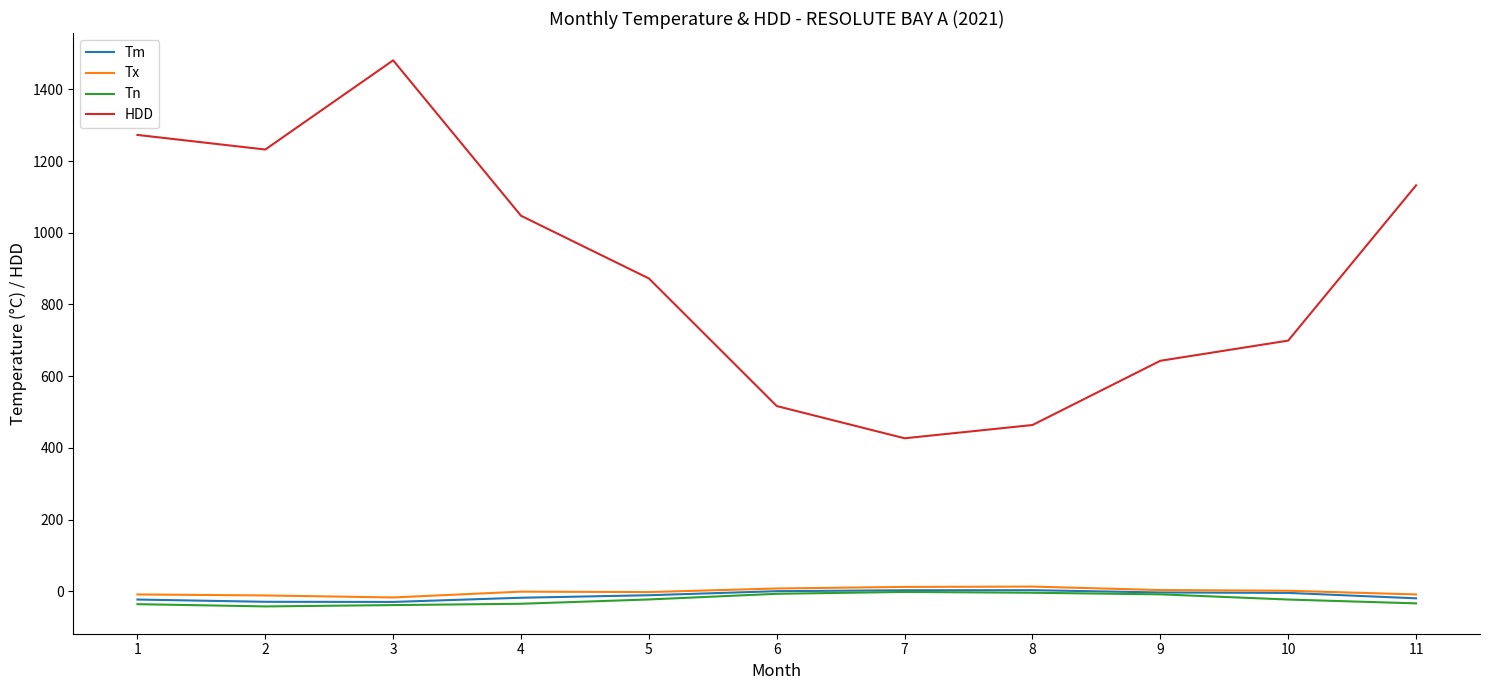

Between 2 and 4, which series saw the biggest shift?

HDD